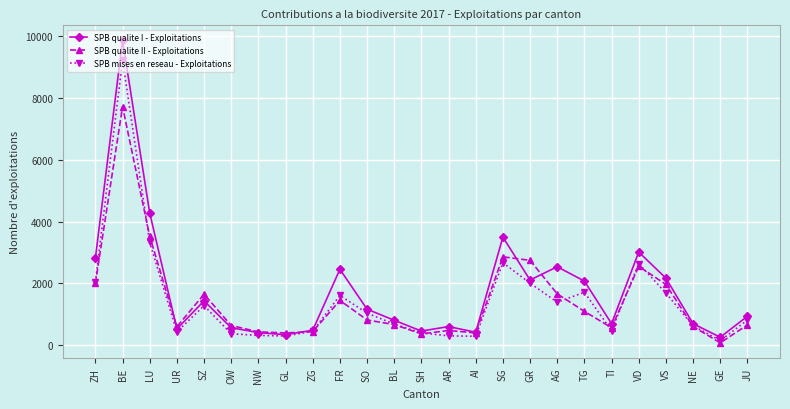

Is this an area chart (filled region under the line)?

No